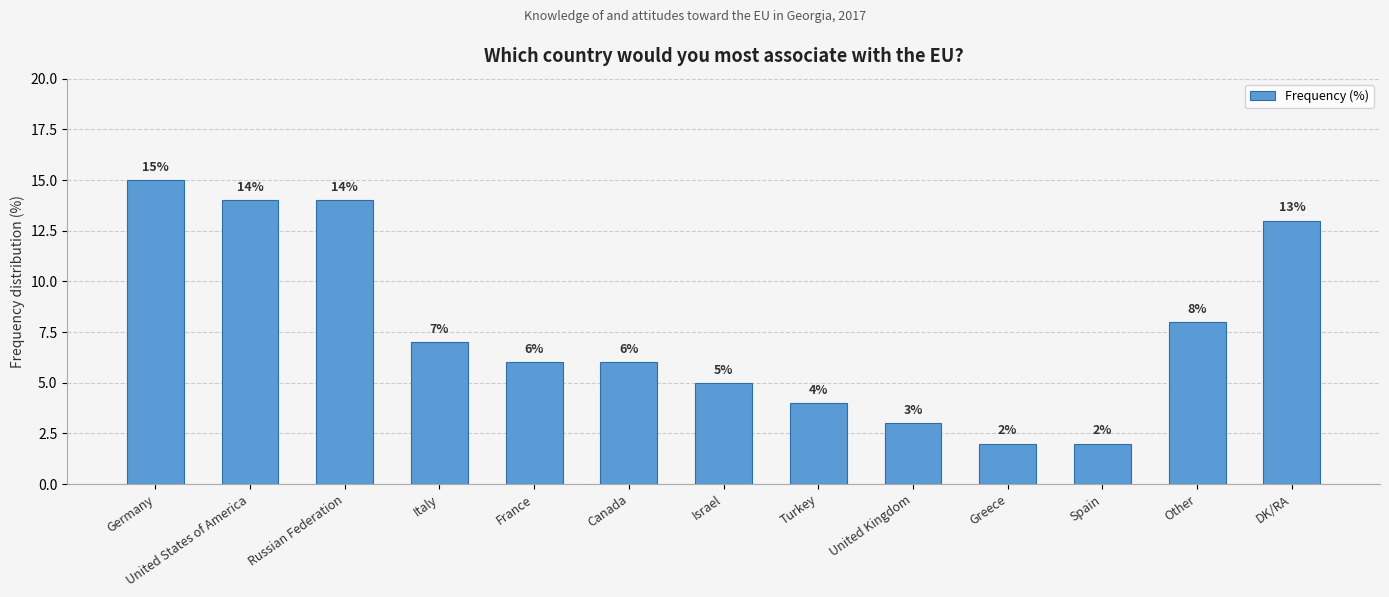

At which category does the chart reach its peak across all series?

Germany